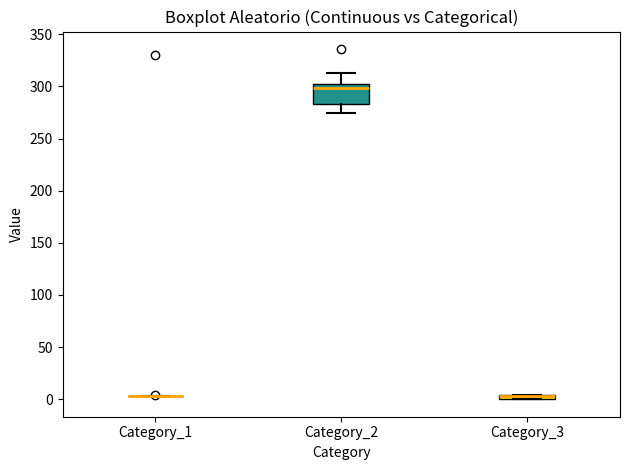

Comparing the boxes themselves (not the whiskers), which one is the tallest?

Category_2